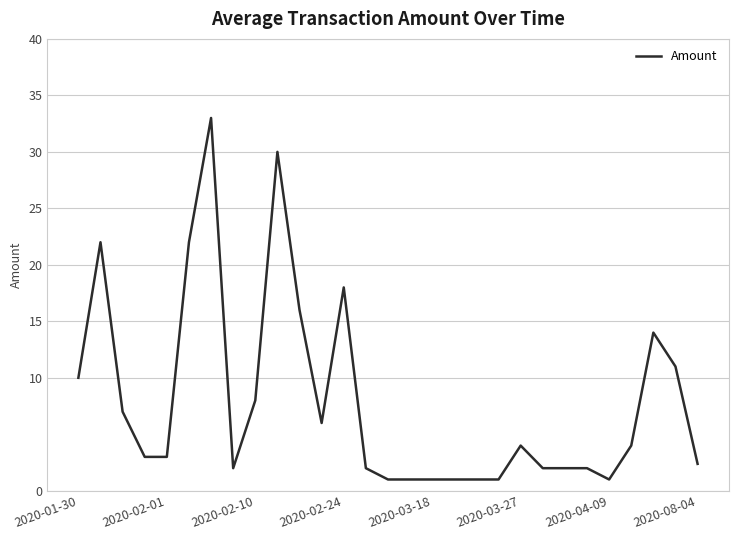

Reading left to right, transcribe all the data shown in this chart.

10.0	22.0	7.0	3.0	3.0	22.0	33.0	2.0	8.0	30.0	16.0	6.0	18.0	2.0	1.0	1.0	1.0	1.0	1.0	1.0	4.0	2.0	2.0	2.0	1.0	4.0	14.0	11.0	2.4